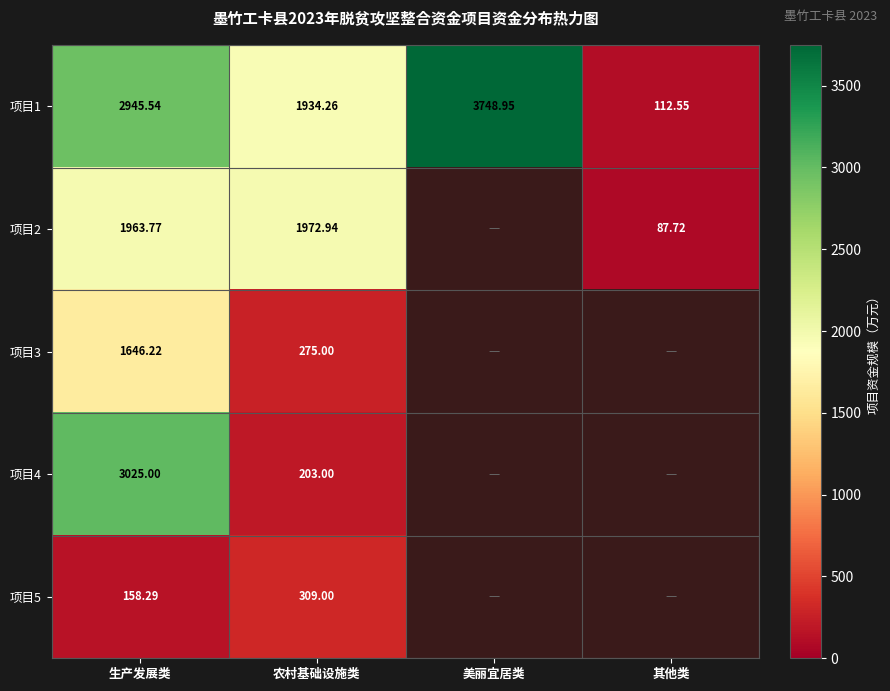

The 项目1 series shows 3748.9 at 美丽宜居类. True or false?

True